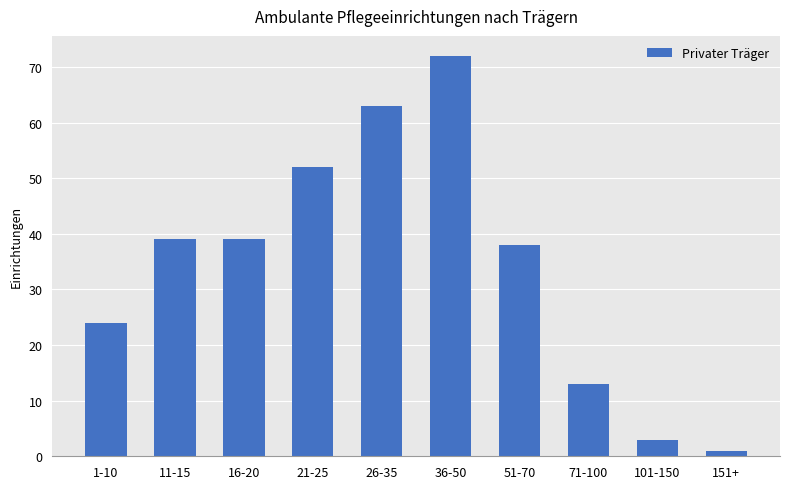

Reading left to right, list all the values displayed in this chart.

24	39	39	52	63	72	38	13	3	1